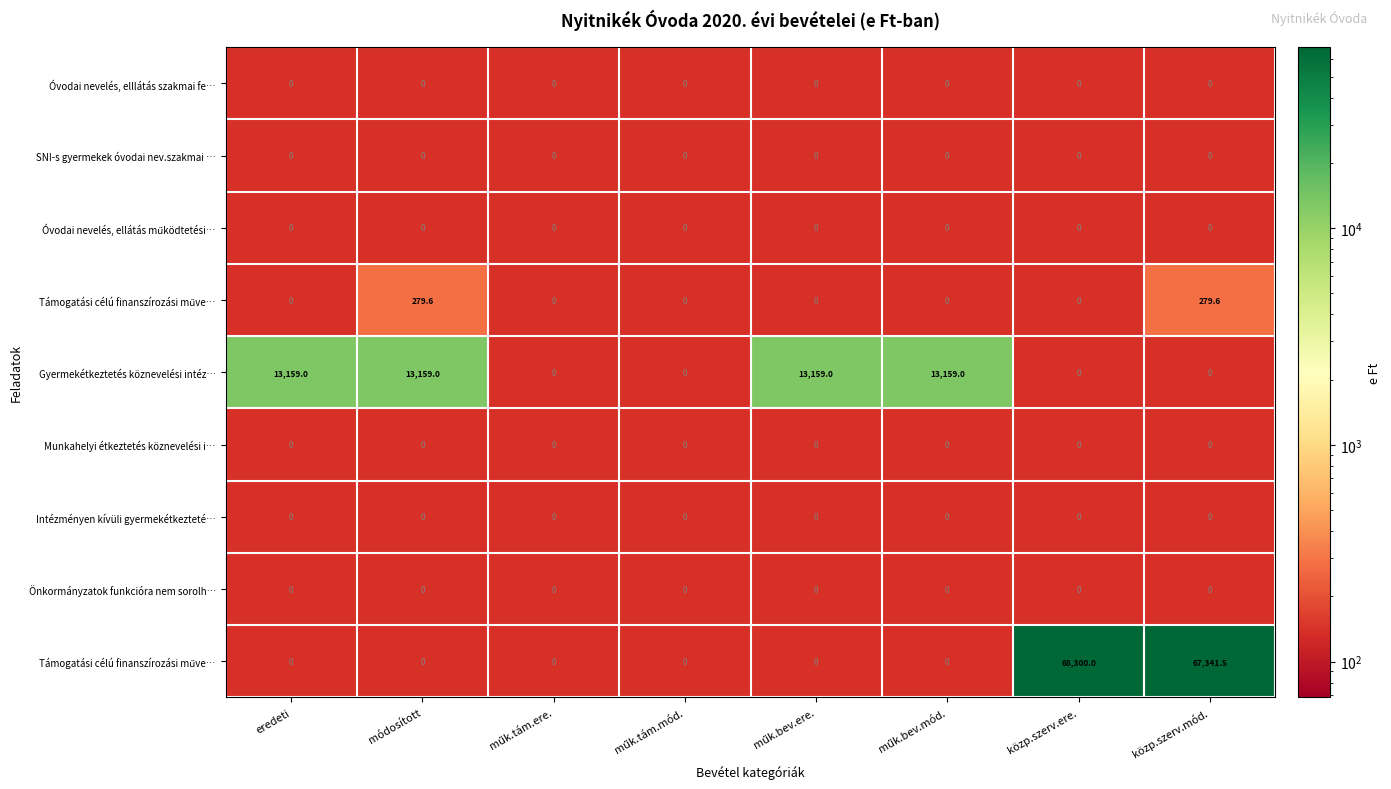

How many data points does each series have?

8